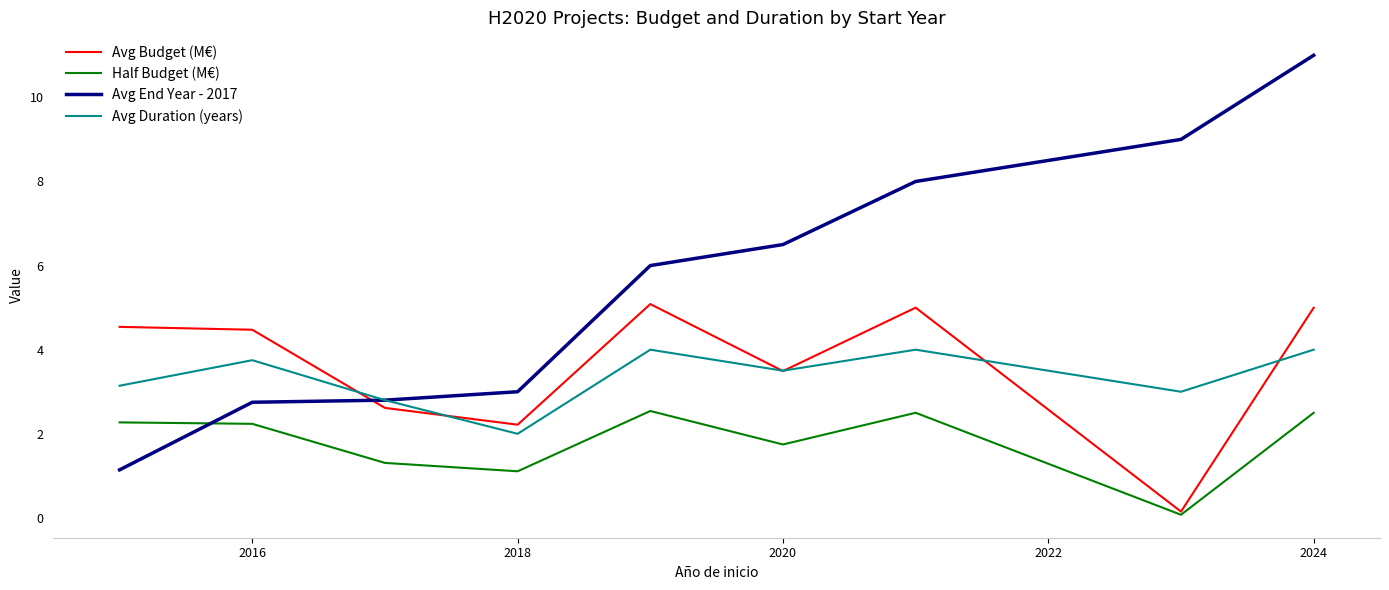

Which series has the largest total across all categories?

Avg End Year - 2017